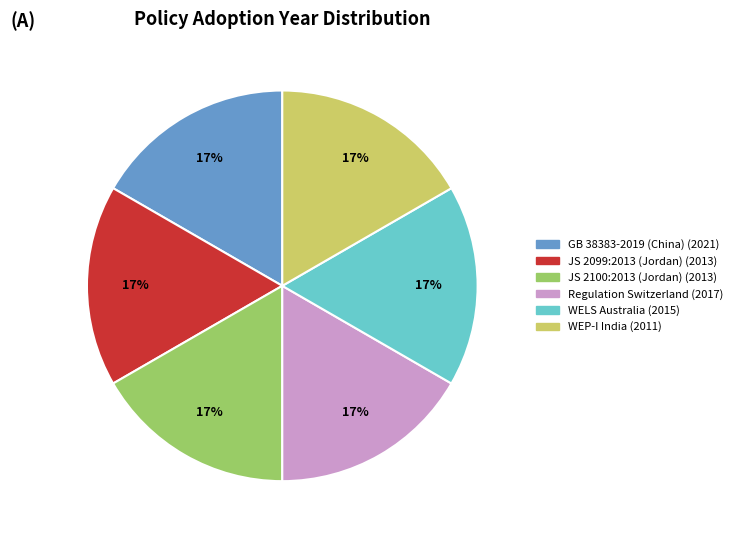

How many slices are in this pie chart?

6